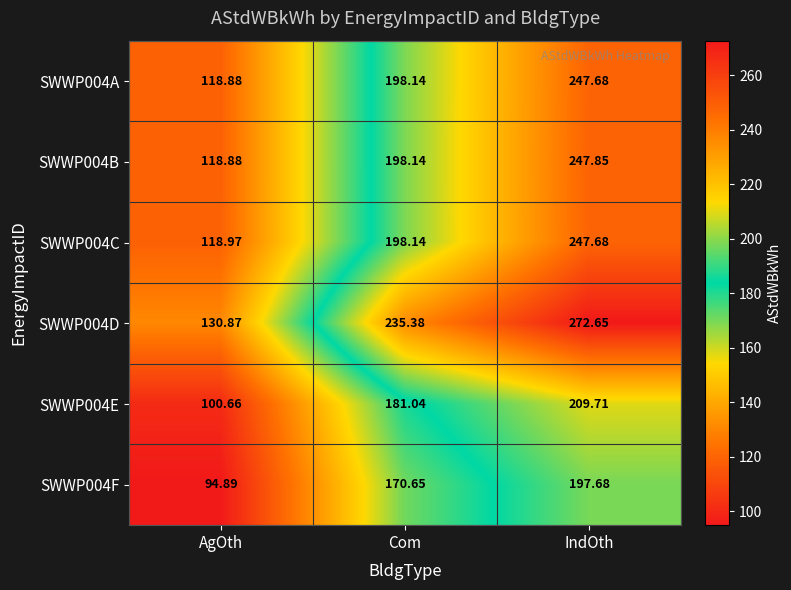

Rank the categories by SWWP004F value from highest to lowest.

IndOth, Com, AgOth